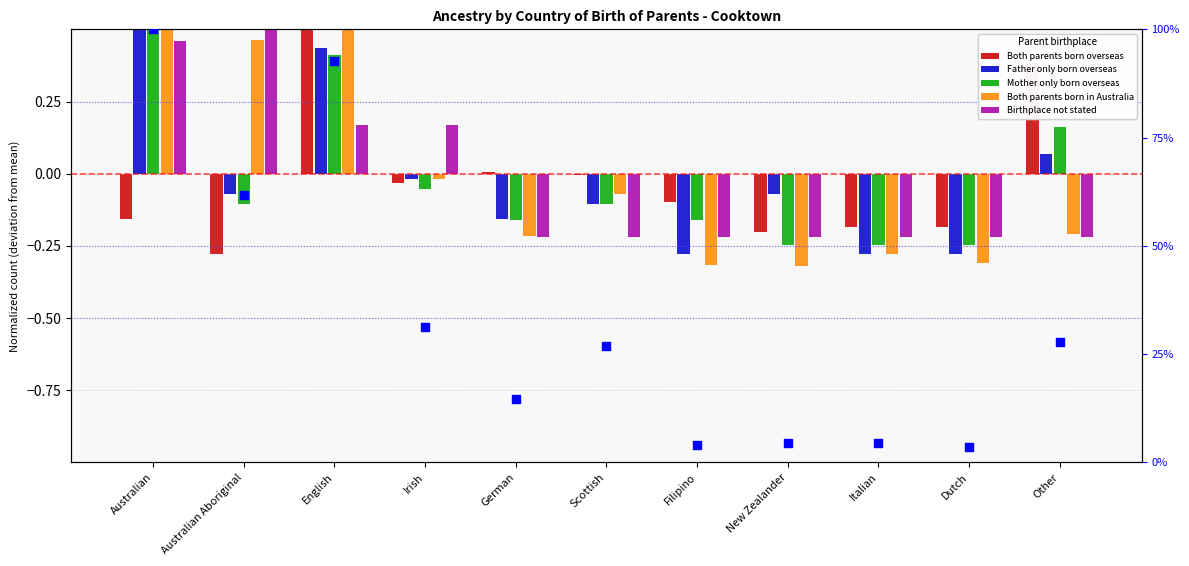

What is the total value across all series at New Zealander?

3.4